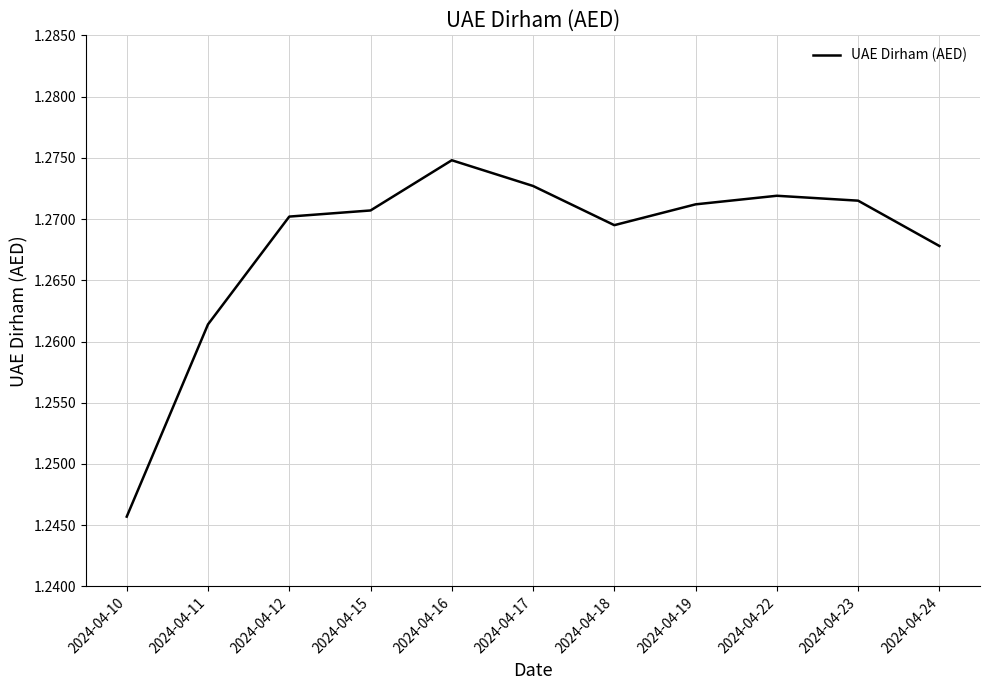

True or false: the data shows 1.8 at 2024-04-24.

False